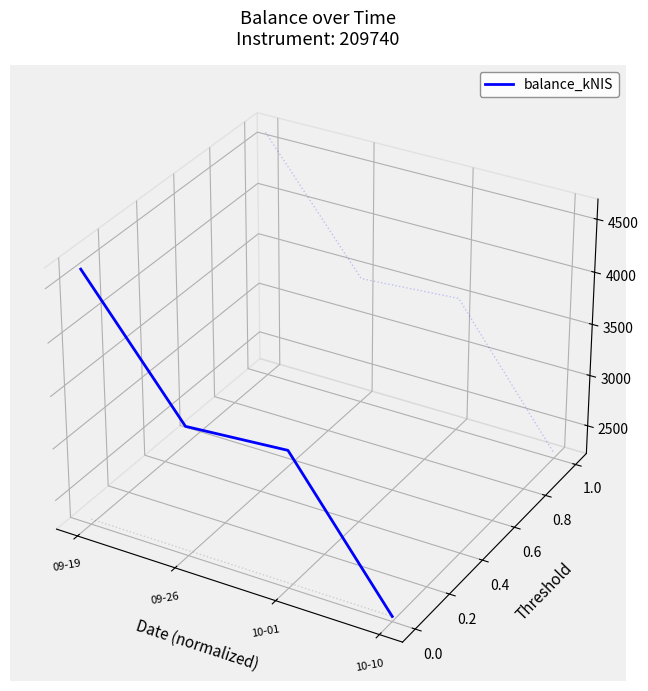

Is it true that the value at 09-26 is -0.0?

False